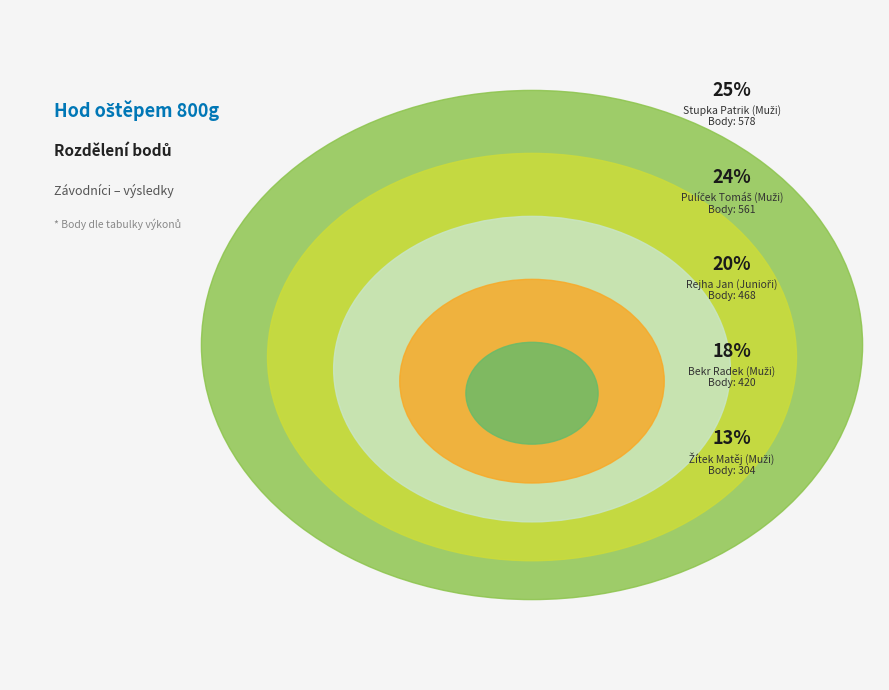

The Rejha Jan
(Junioři) slice represents 32% of the pie. True or false?

False